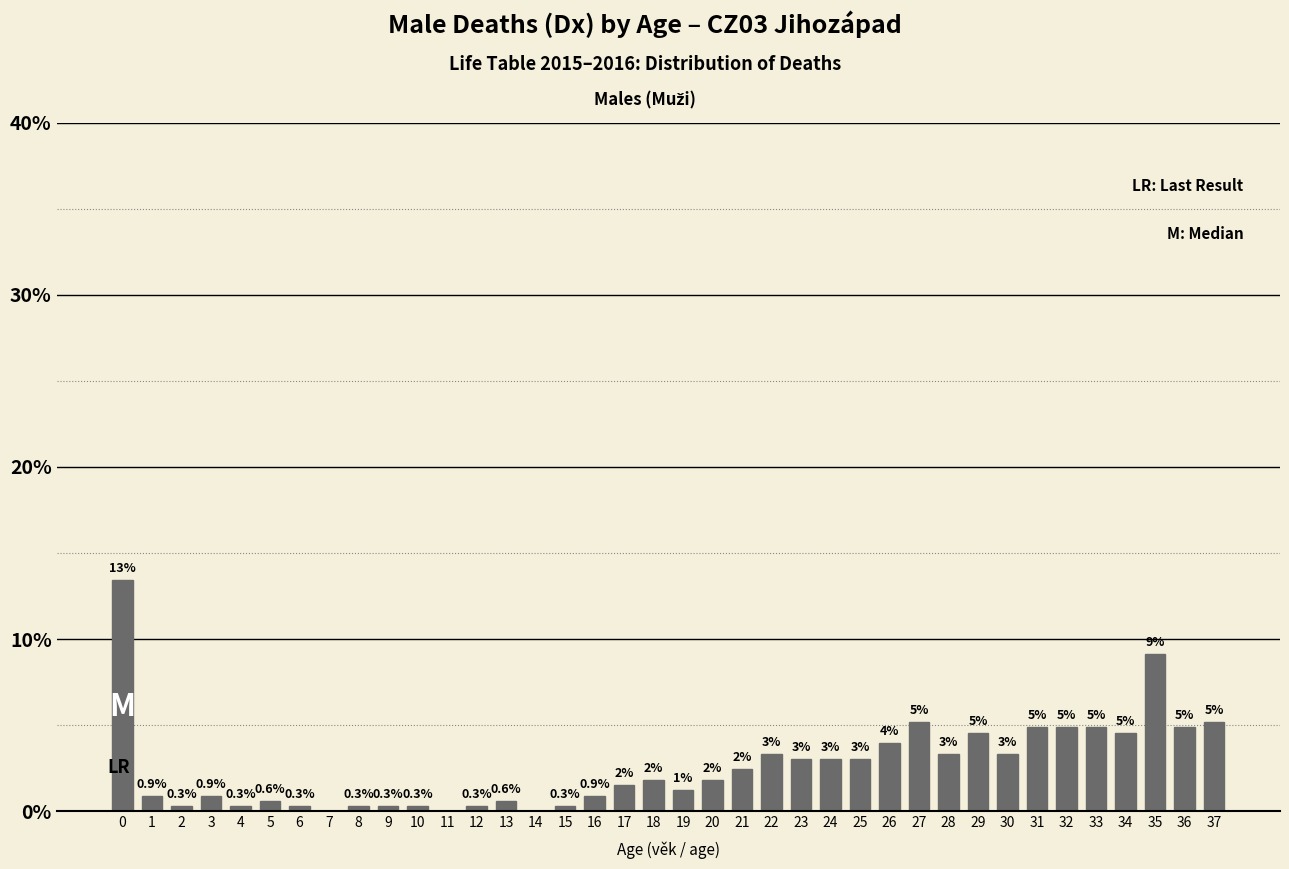

What is the sum of the values at 24 and 14?

3.0